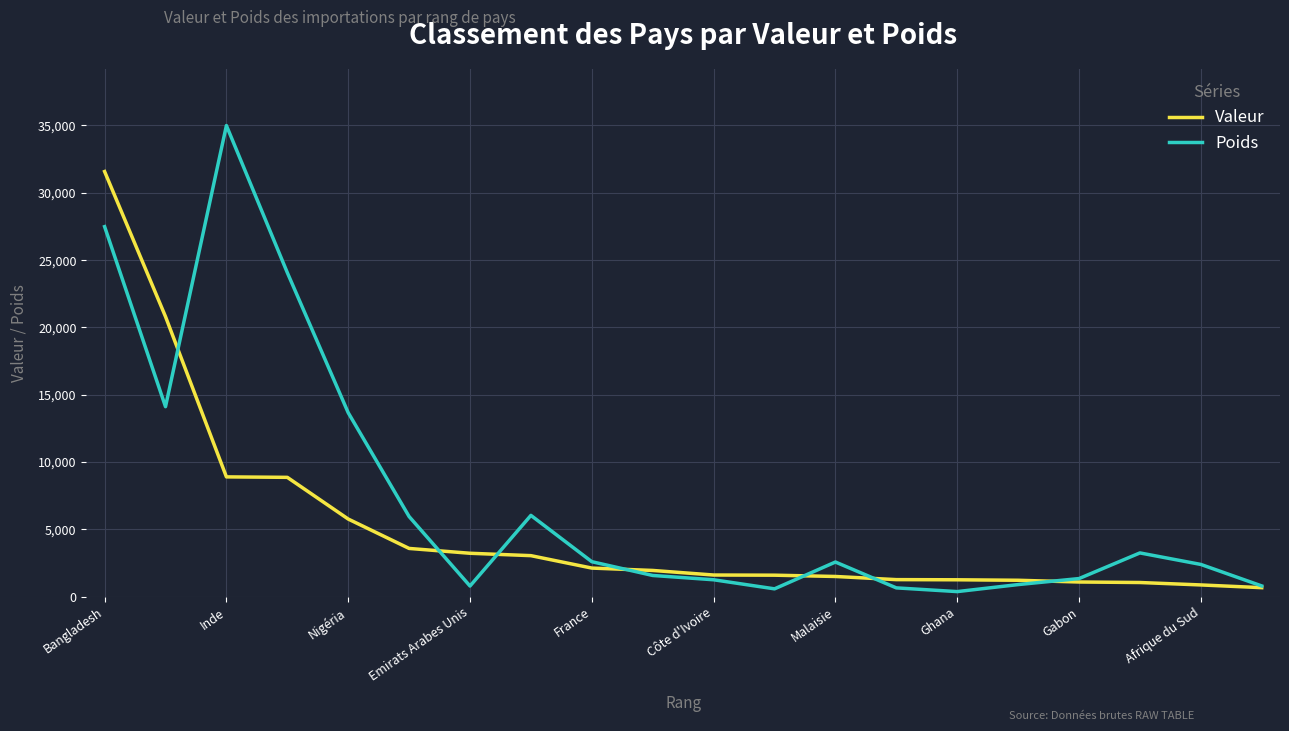

What is the maximum value shown in the chart?

34996.1